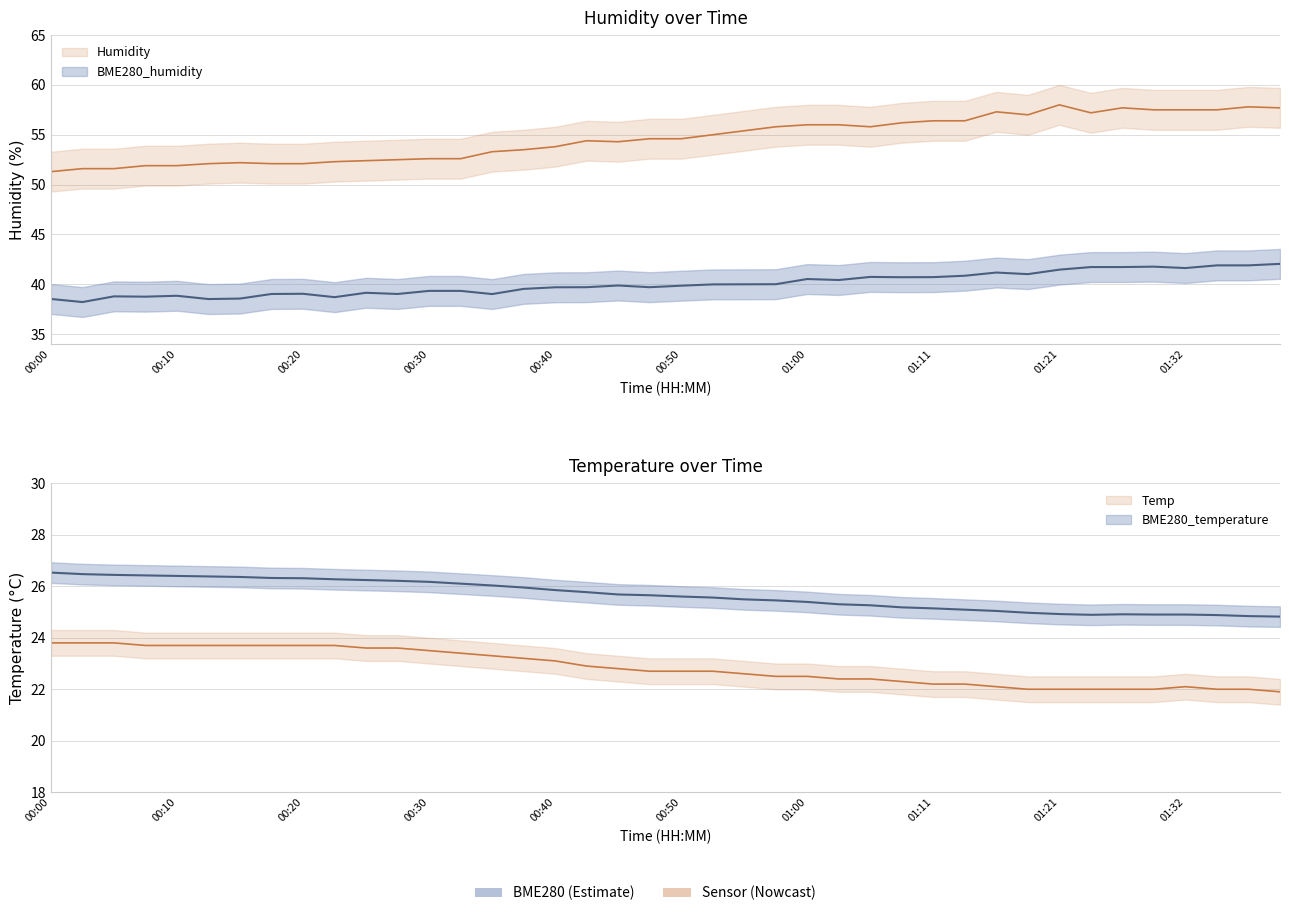

What is the label of the 35th point from the right?

00:12